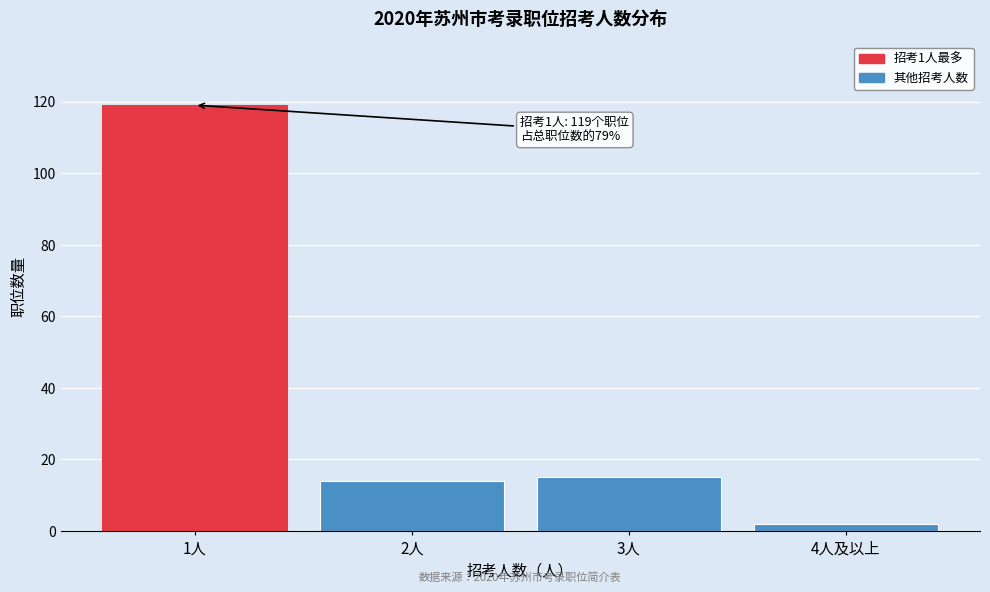

Reading left to right, transcribe all the data shown in this chart.

119	14	15	2